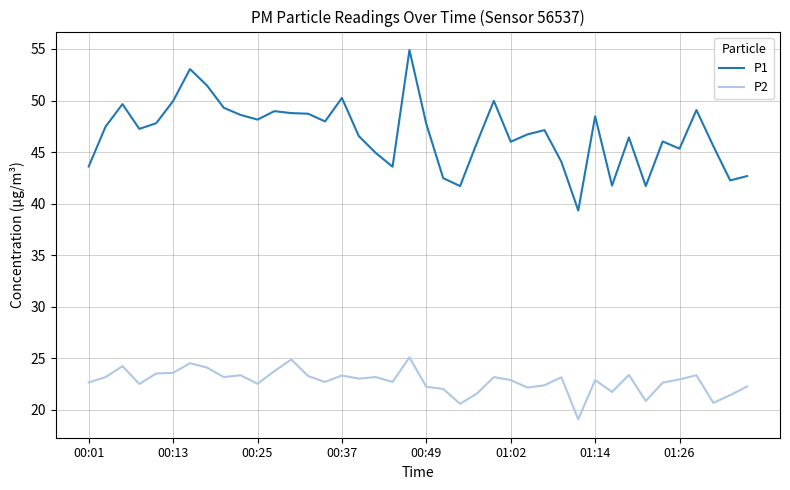

What is the sum of all P1 values?

1871.2